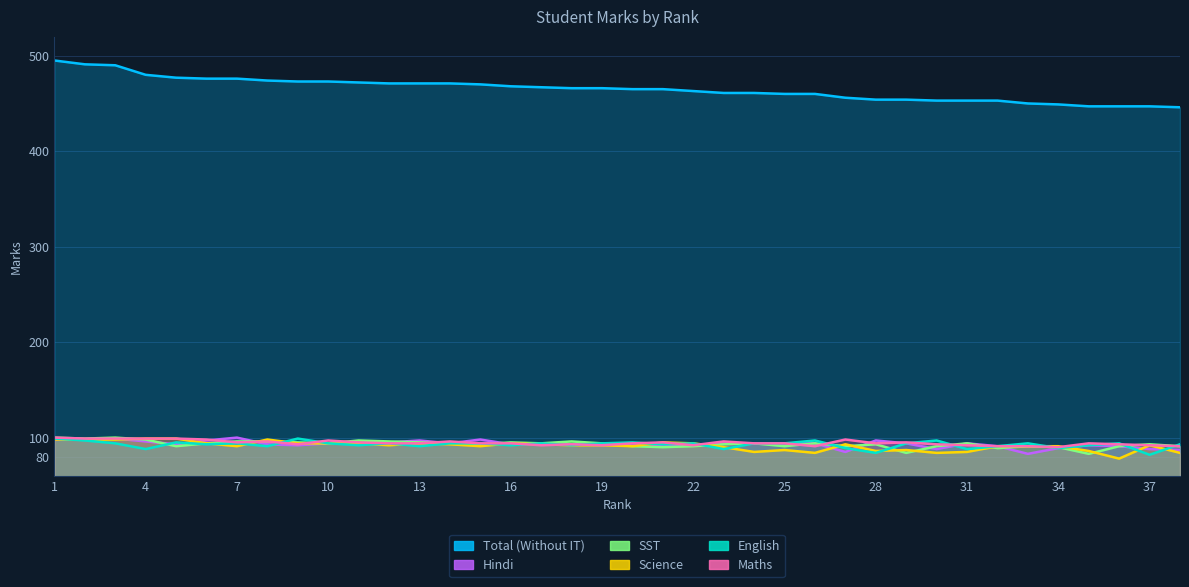

Reading right to left, what are all the values shown in this chart?

Total (Without IT): 38=446	37=447	36=447	35=447	34=449	33=450	32=453	31=453	30=453	29=454	28=454	27=456	26=460	25=460	24=461	23=461	22=463	21=465	20=465	19=466	18=466	17=467	16=468	15=470	14=471	13=471	12=471	11=472	10=473	9=473	8=474	7=476	6=476	5=477	4=480	3=490	2=491	1=495
English: 38=93	37=82	36=94	35=92	34=89	33=94	32=91	31=88	30=97	29=94	28=84	27=89	26=97	25=94	24=94	23=88	22=94	21=93	20=95	19=94	18=92	17=94	16=92	15=94	14=94	13=91	12=94	11=92	10=94	9=99	8=91	7=94	6=93	5=95	4=88	3=94	2=97	1=99
Maths: 38=91	37=92	36=93	35=94	34=90	33=91	32=91	31=92	30=93	29=95	28=94	27=98	26=91	25=94	24=94	23=96	22=92	21=95	20=94	19=92	18=93	17=92	16=94	15=94	14=96	13=94	12=94	11=95	10=97	9=93	8=96	7=95	6=98	5=99	4=99	3=99	2=99	1=100
Science: 38=84	37=92	36=78	35=86	34=91	33=91	32=91	31=85	30=84	29=87	28=86	27=93	26=84	25=87	24=85	23=90	22=94	21=95	20=91	19=92	18=92	17=93	16=94	15=91	14=93	13=94	12=92	11=94	10=94	9=94	8=98	7=91	6=94	5=99	4=99	3=98	2=98	1=98
Hindi: 38=87	37=88	36=91	35=92	34=89	33=83	32=91	31=94	30=88	29=94	28=97	27=85	26=94	25=94	24=94	23=94	22=92	21=92	20=94	19=94	18=93	17=94	16=93	15=98	14=94	13=97	12=95	11=94	10=94	9=92	8=93	7=100	6=97	5=93	4=96	3=99	2=98	1=98
SST: 38=91	37=93	36=91	35=83	34=90	33=91	32=89	31=94	30=91	29=84	28=93	27=91	26=94	25=91	24=94	23=93	22=91	21=90	20=91	19=94	18=96	17=94	16=95	15=93	14=94	13=95	12=96	11=97	10=94	9=95	8=96	7=96	6=94	5=91	4=98	3=100	2=99	1=100